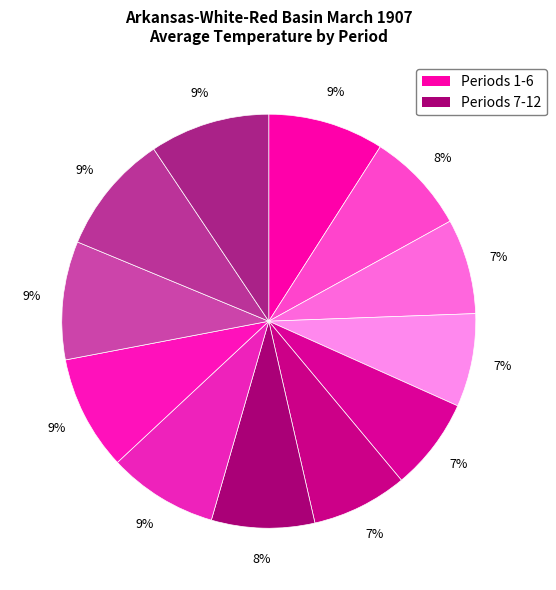

Rank the categories by value from highest to lowest.

11, 12, 10, 1, 9, 8, 7, 2, 6, 3, 4, 5